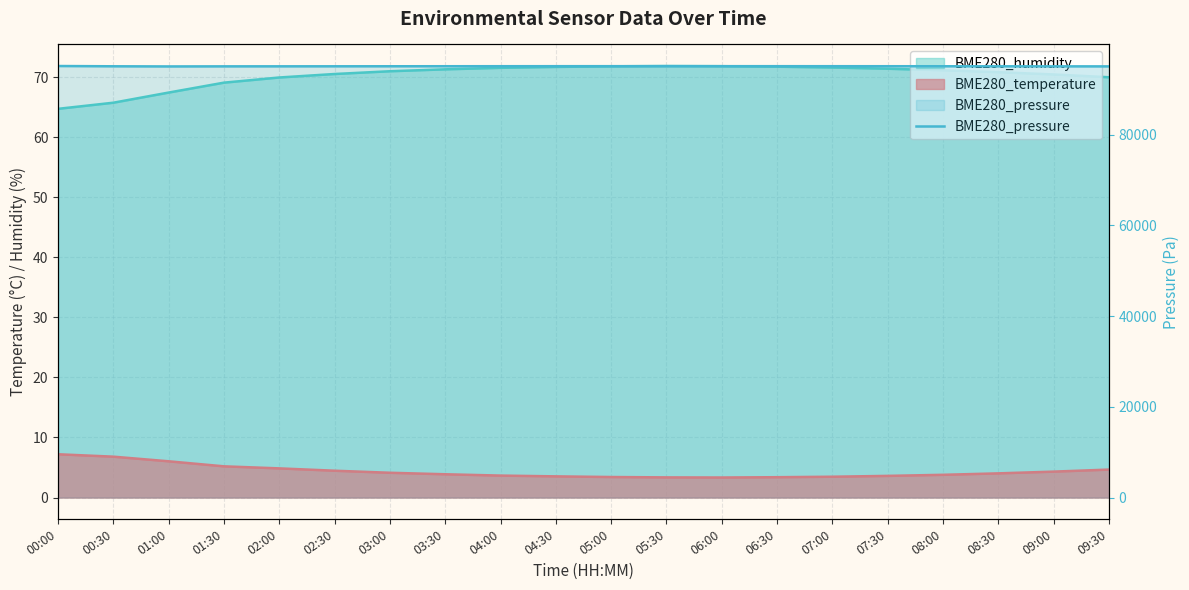

The chart shows a value of 50944.6 at 05:00. True or false?

False